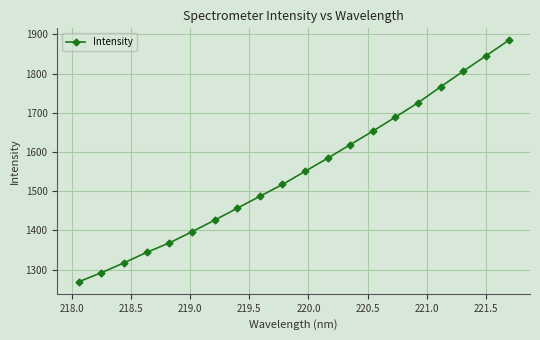

How many lines are shown in the chart?

1